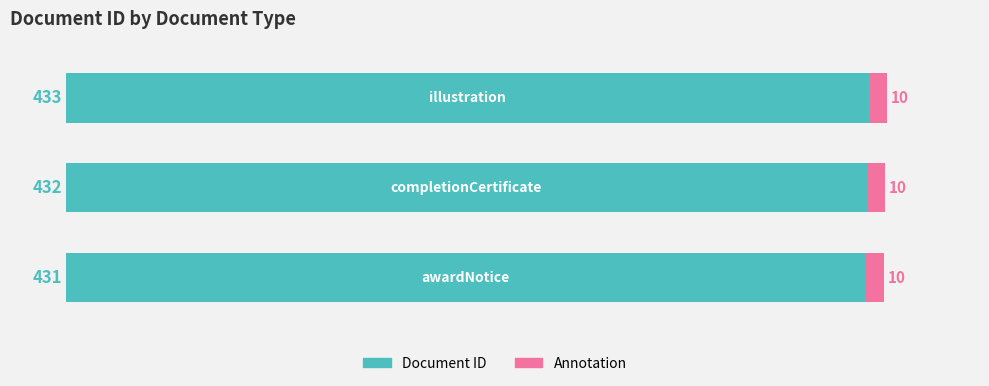

Are the bars grouped side by side (vs. stacked)?

No